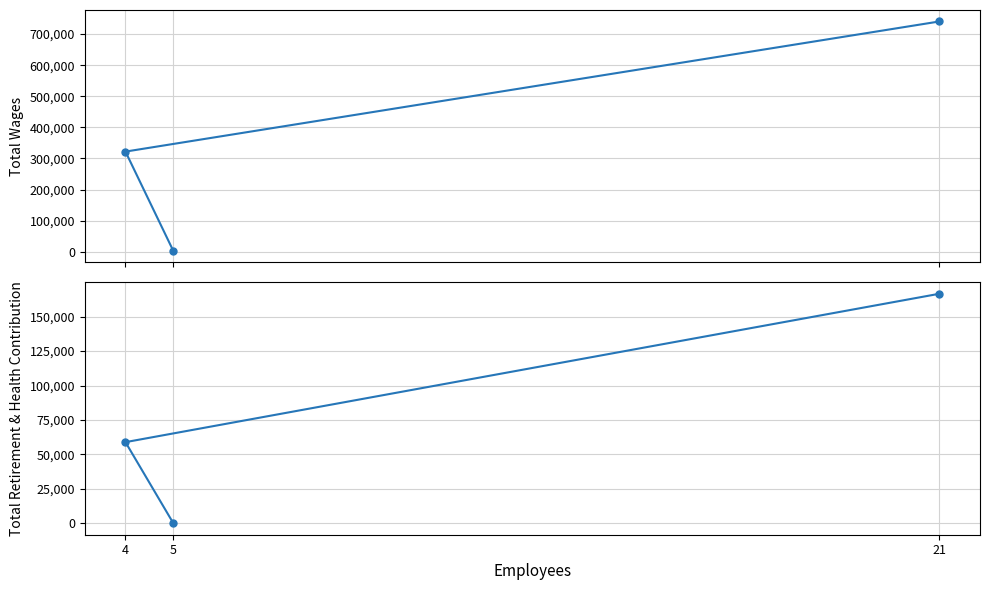

Reading right to left, transcribe all the data shown in this chart.

Total Wages: 5=2550	4=322117	21=740630
Total Retirement & Health Contribution: 5=0	4=58895	21=166647